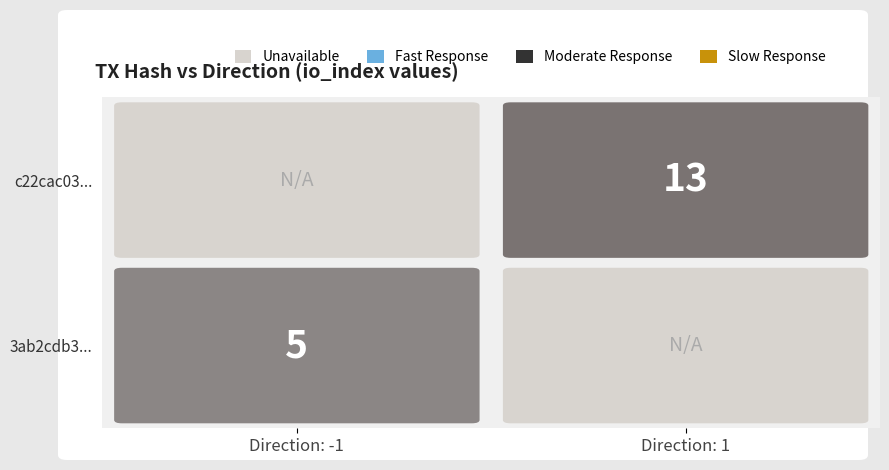

Reading right to left, list all the values displayed in this chart.

3ab2cdb3151ee2e5967296f8aa762b9933cc161: io_index=5	direction=-1
c22cac03871f990876212c0f337e860f34dc2aa: io_index=13	direction=1